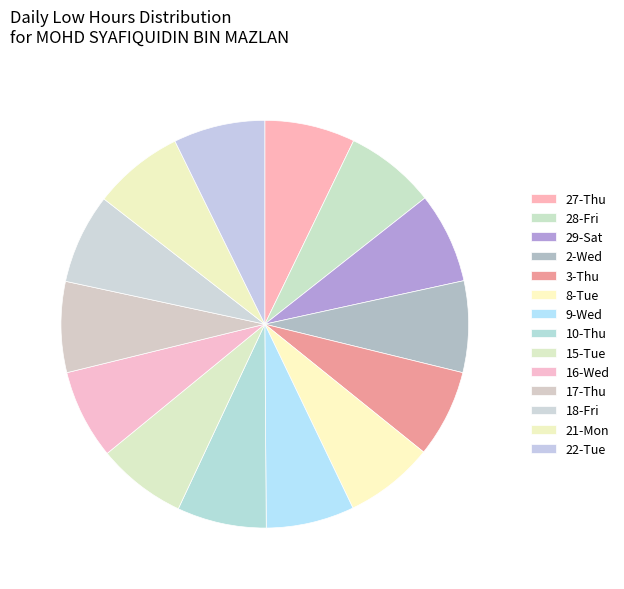

How much of the chart is everything except 3-Thu?

93.0%